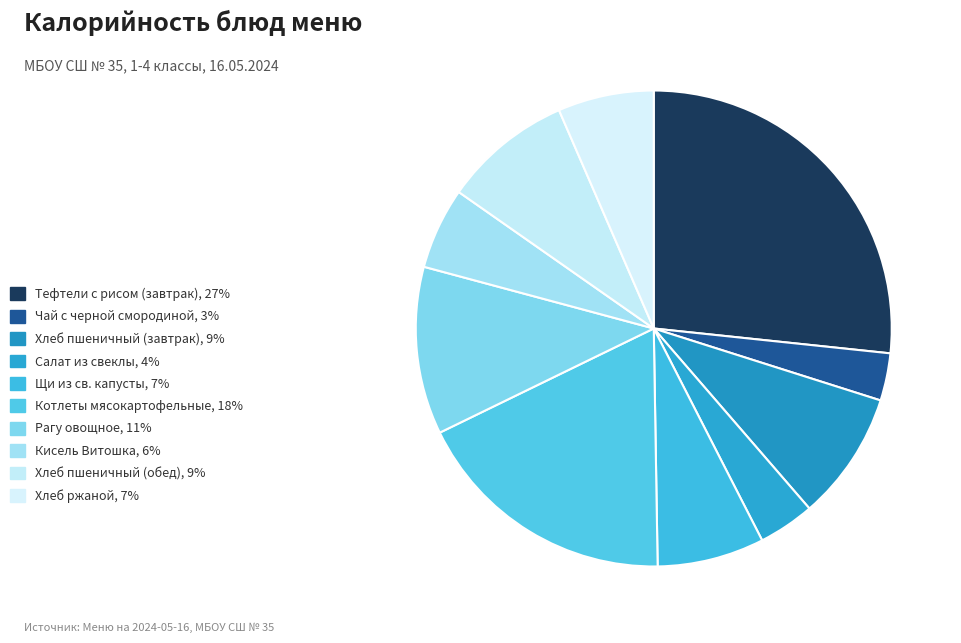

How many segments does this pie chart have?

10